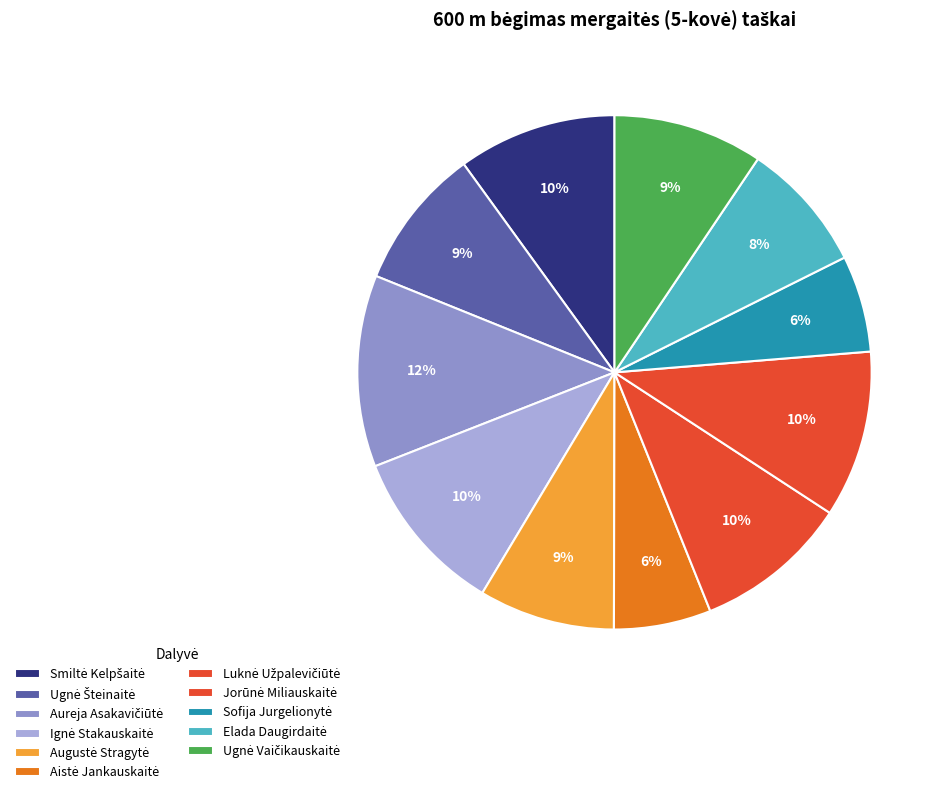

How many segments does this pie chart have?

11